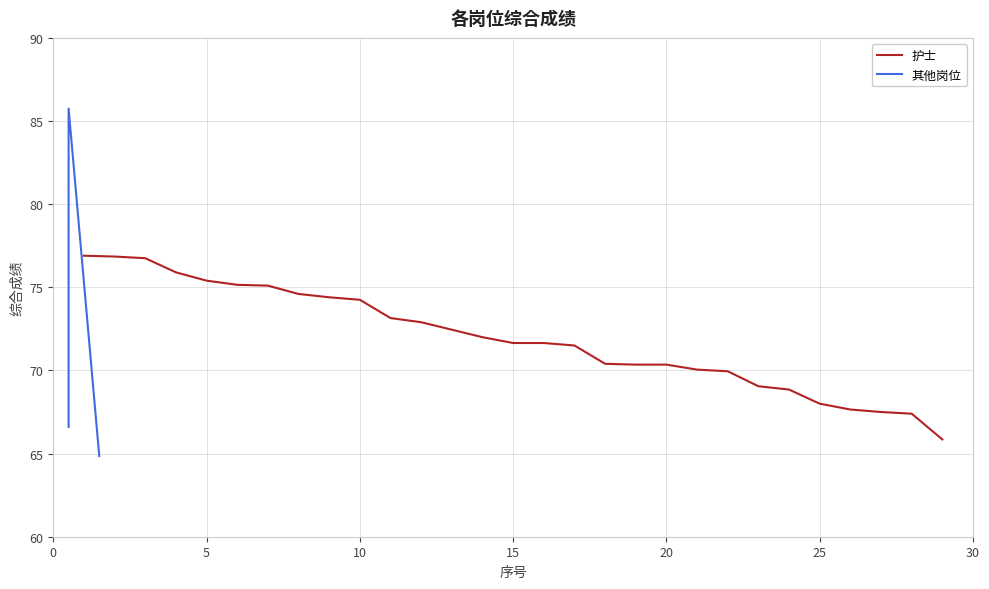

Is it true that 护士 equals 68.0 at 25?

True